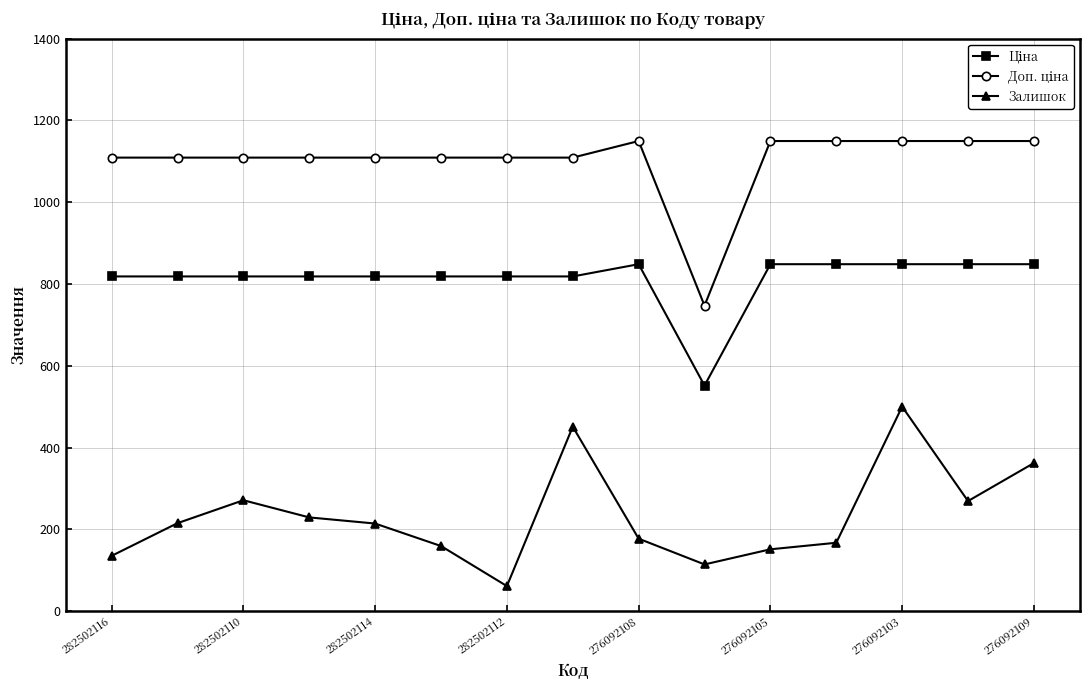

What is the value of the Залишок point at the 14th from the left?

269.0